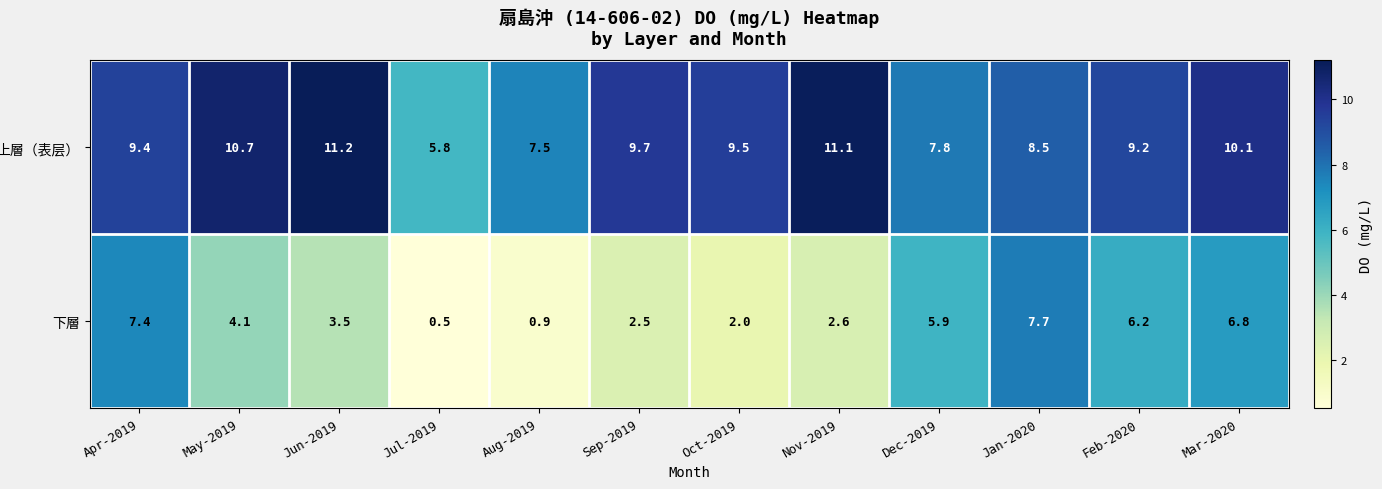

At how many categories does at least one series exceed 1?

12